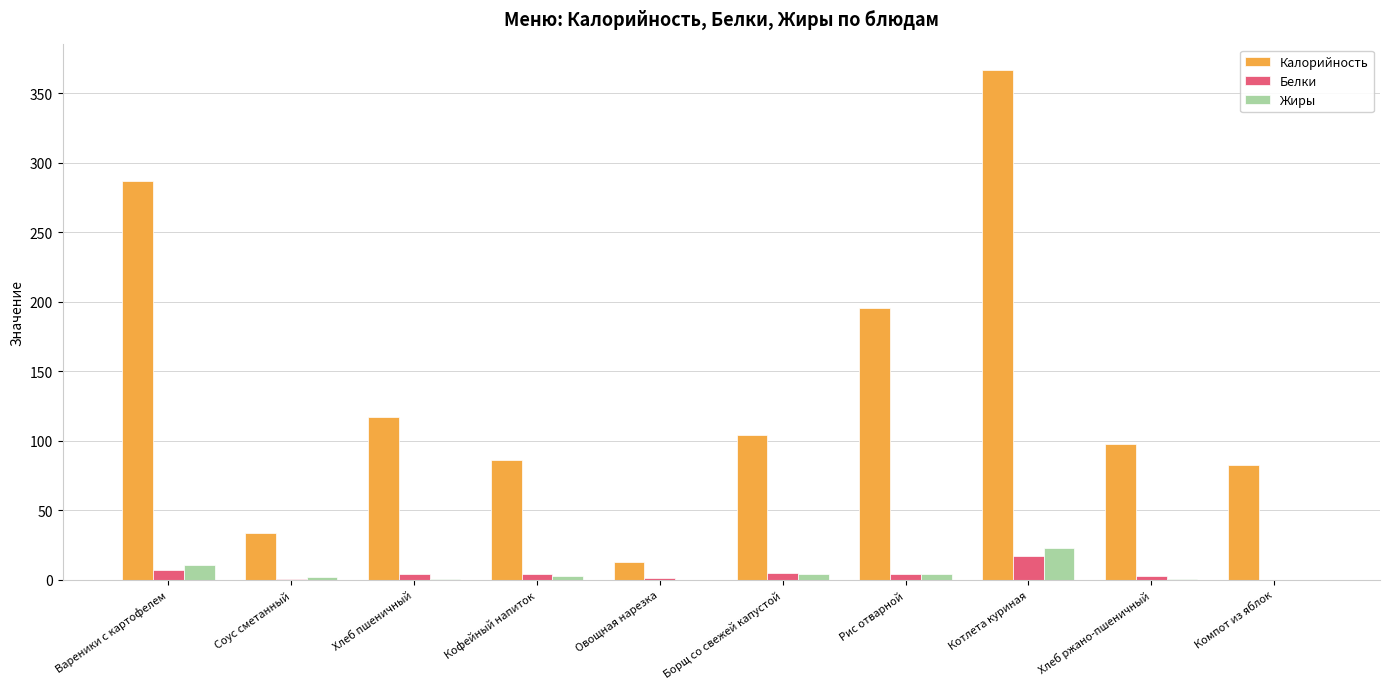

Between Овощная нарезка and Борщ со свежей капустой, which series saw the biggest shift?

Калорийность